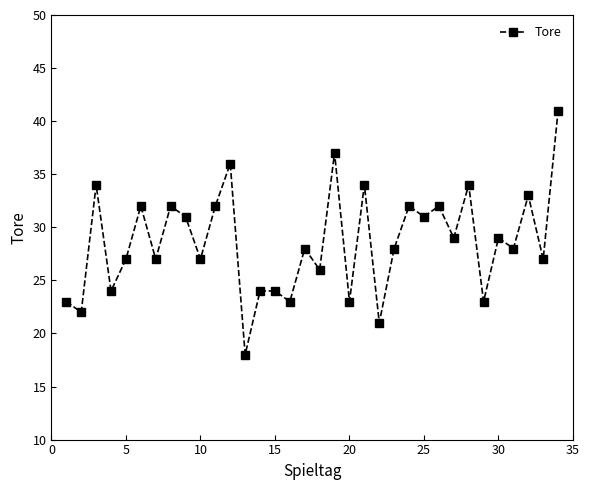

What is the value of the 4th point from the left?

24